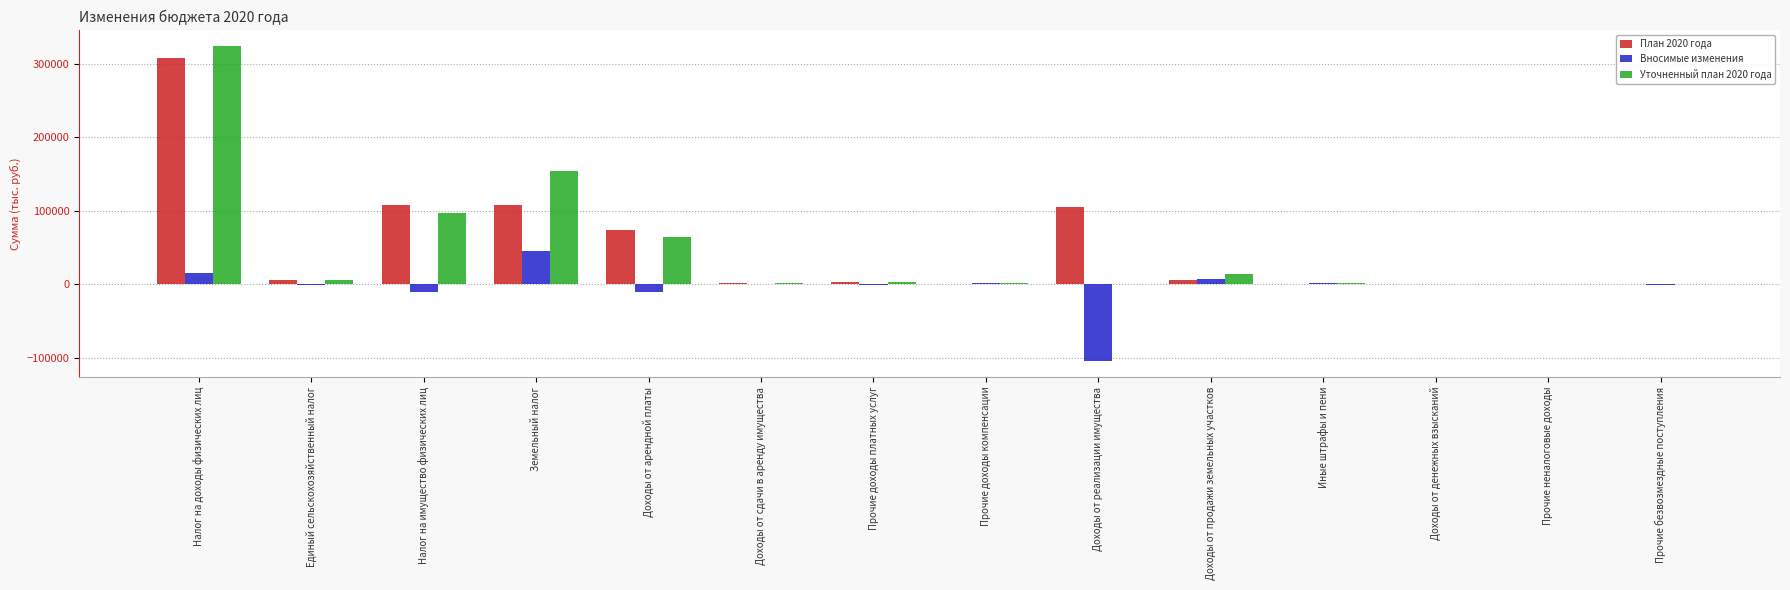

Where does the План 2020 года series first go above 6285?

Налог на доходы физических лиц